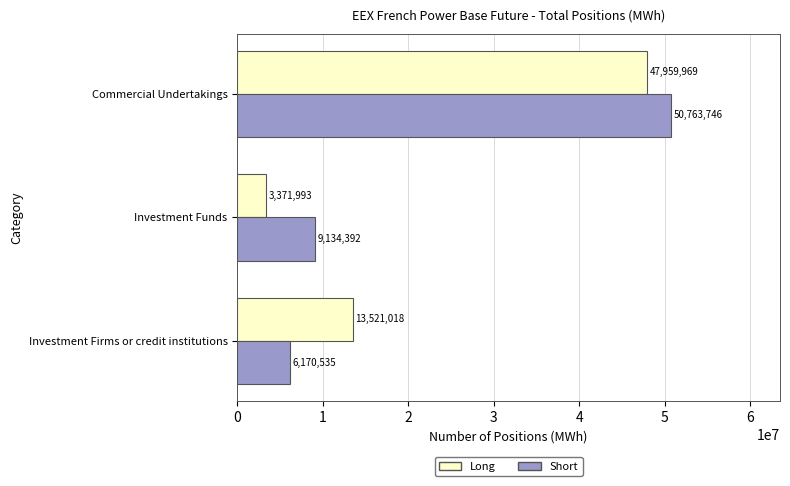

Which series has the largest range (max minus min)?

Short